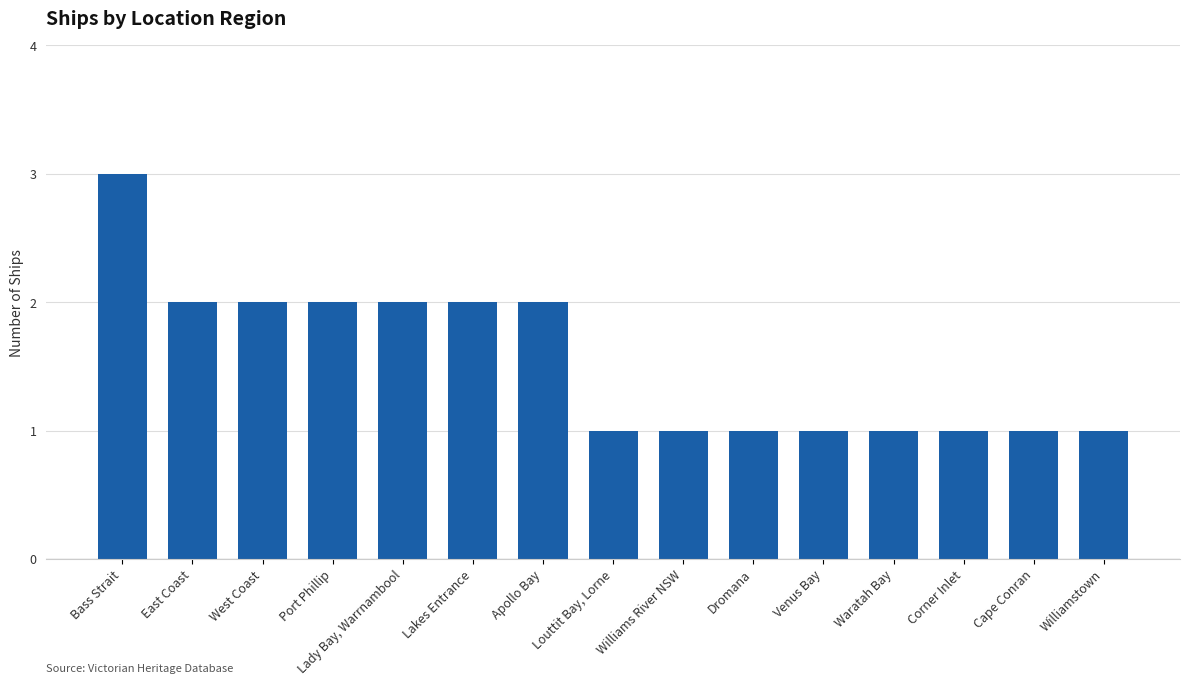

What is the greatest value displayed?

3